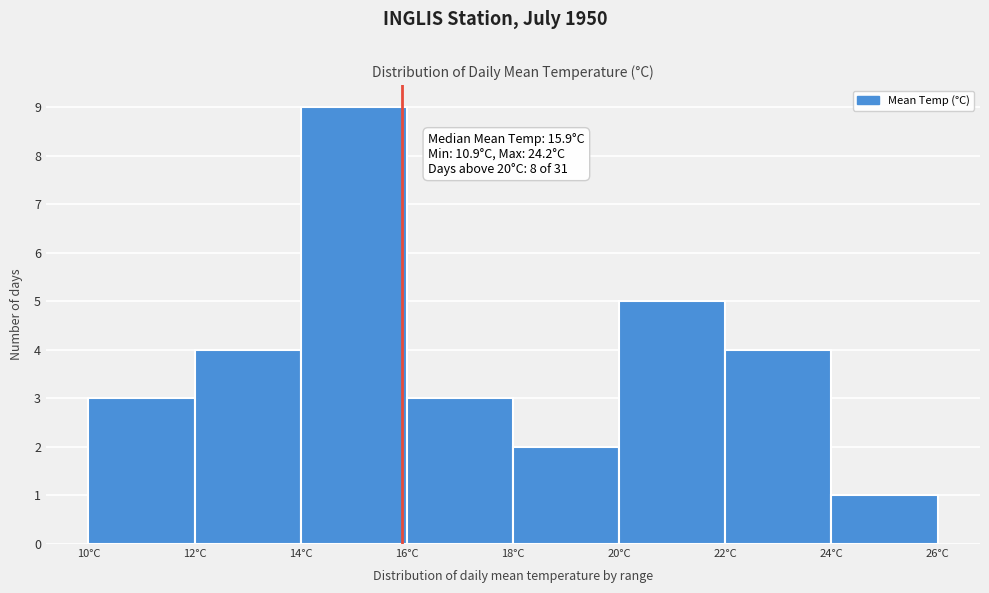

Which range on the x-axis has the tallest bar?

14 to 16